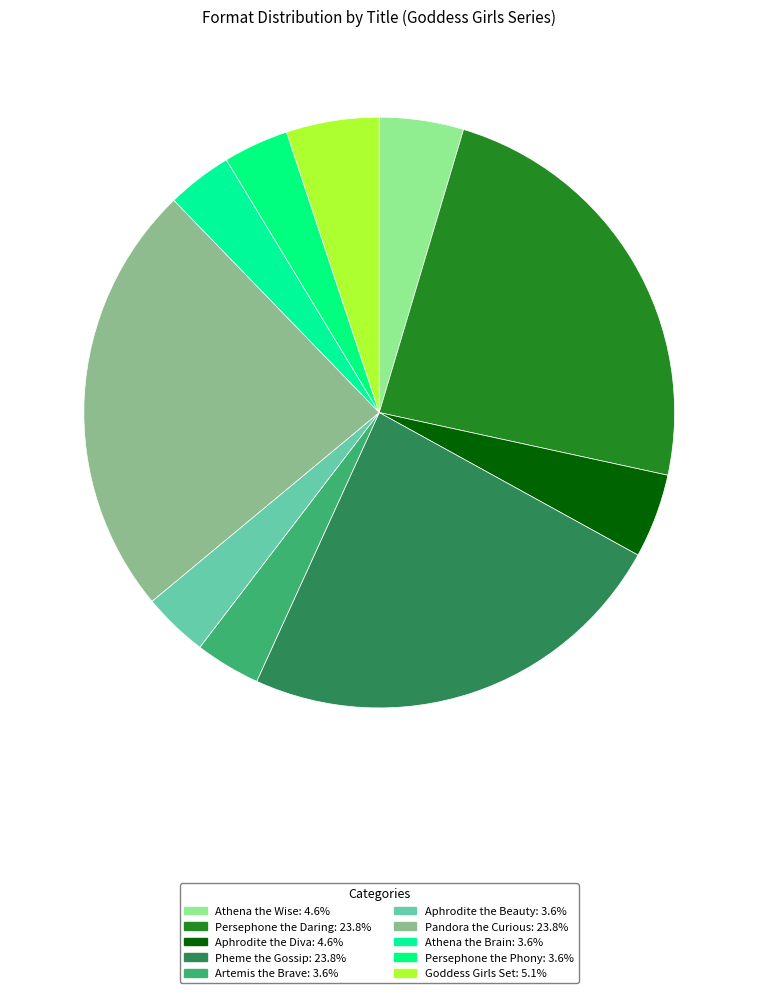

Combined, what portion of the pie is Aphrodite the Beauty and Pandora the Curious?

27.4%